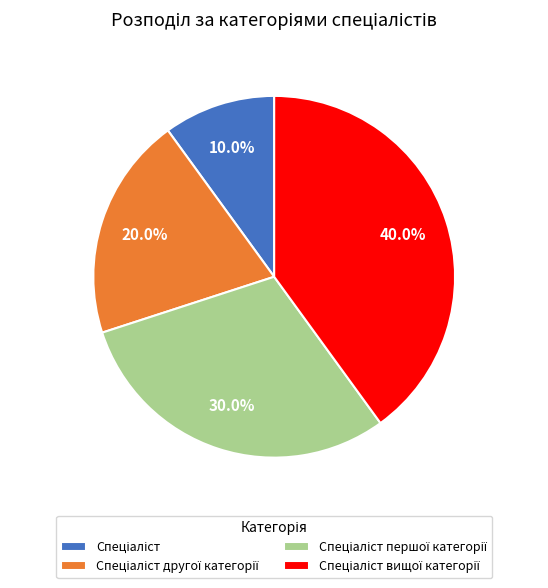

To the nearest percent, what is the average slice percentage?

25%